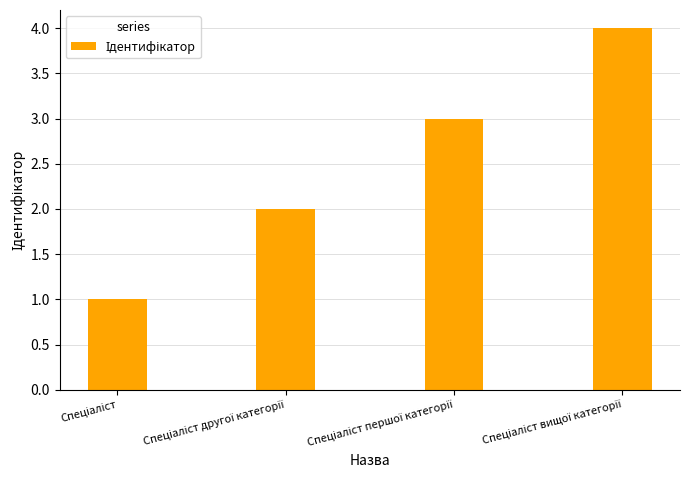

What is the maximum value shown in the chart?

4